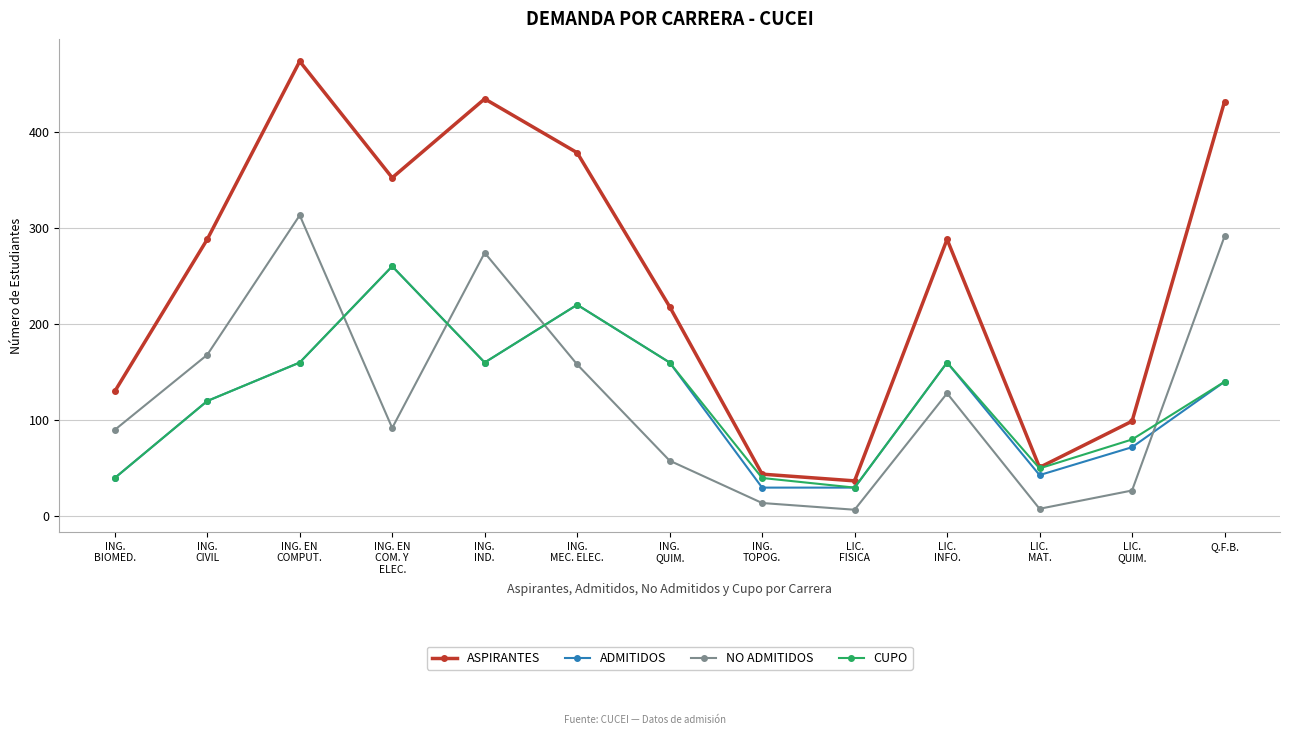

How many categories are shown in the chart?

13